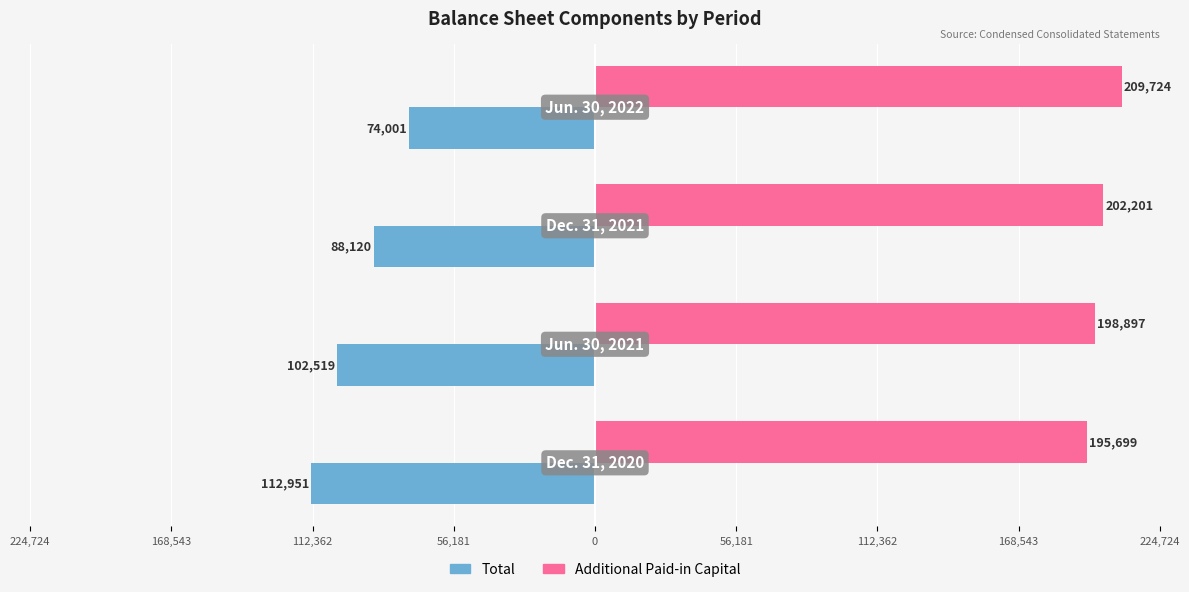

What are all the series names shown in the legend?

Total, Additional Paid-in Capital